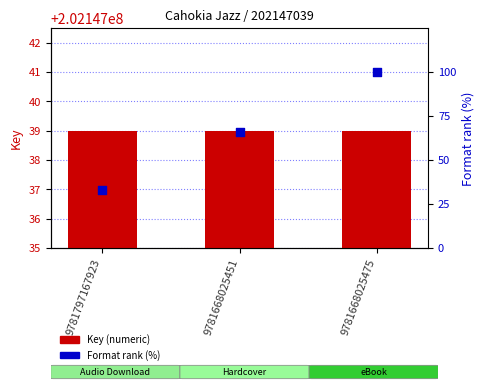

Is the value of Key (numeric) at 9781797167923 greater than the value of Format rank (%) at 9781668025475?

Yes